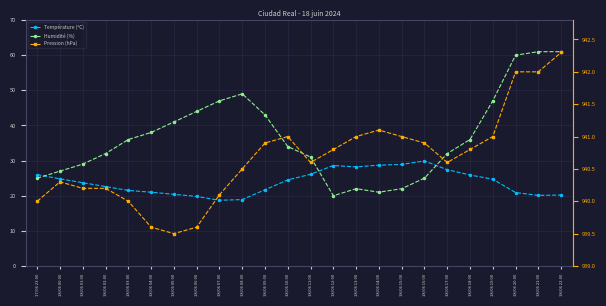

What is the difference between the second highest and minimum values in the Humidité (%) series?

41.0